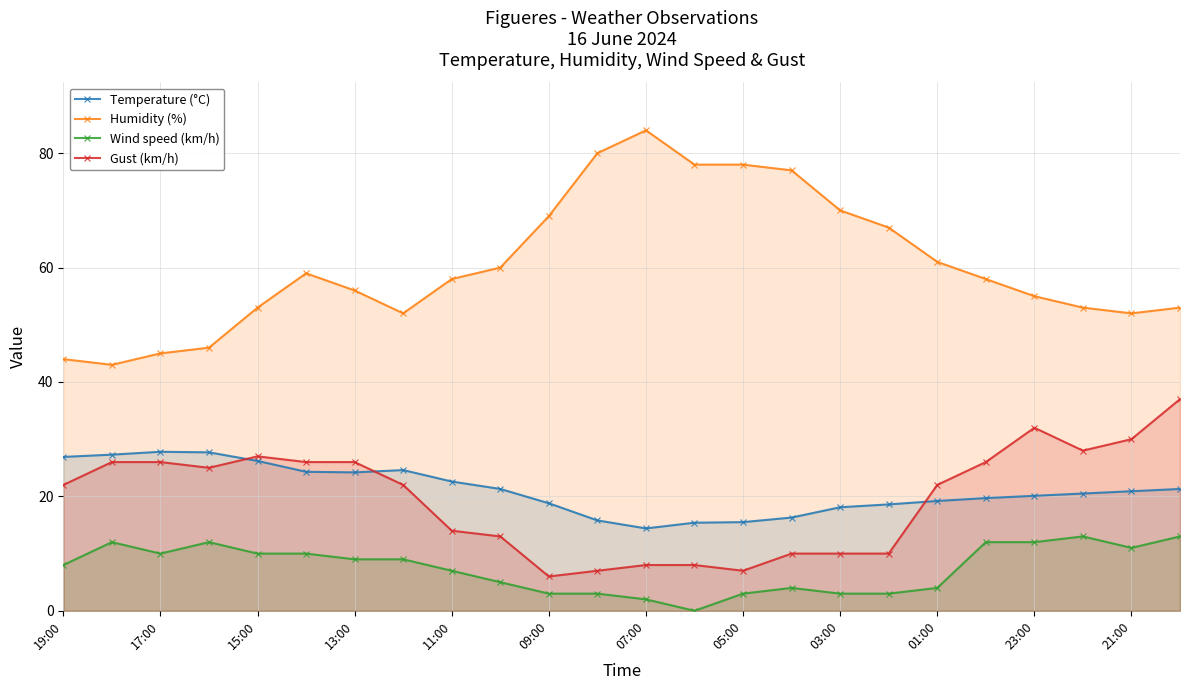

How many data points does each series have?

24